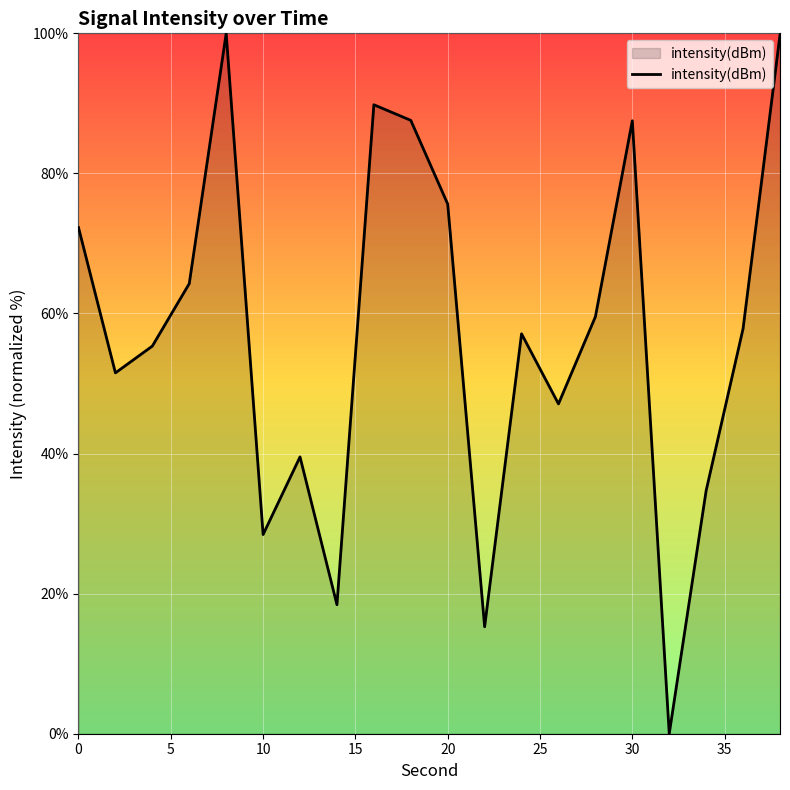

What is the greatest value displayed?

100.0